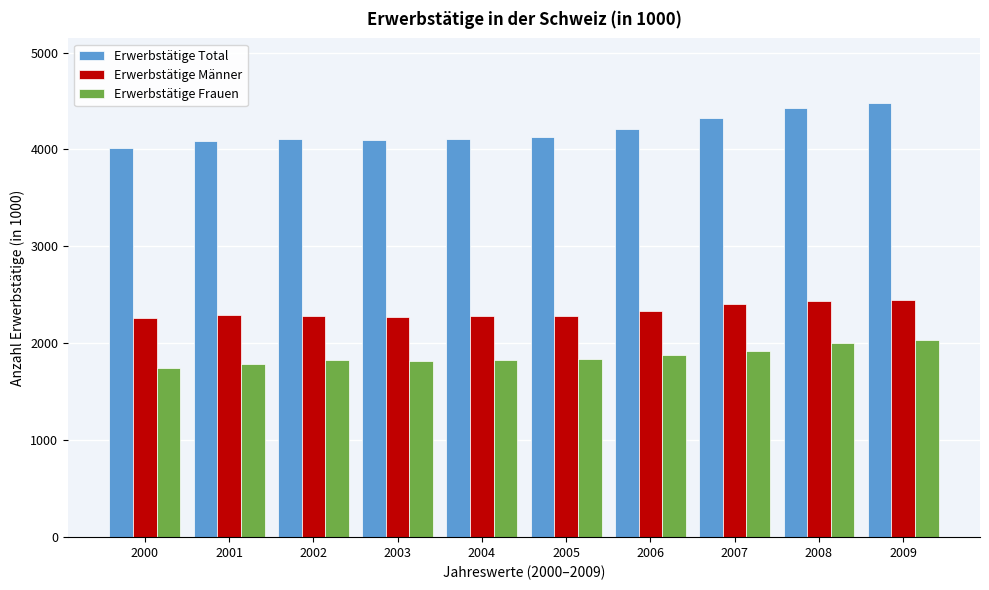

What is the maximum value shown in the chart?

4474.8